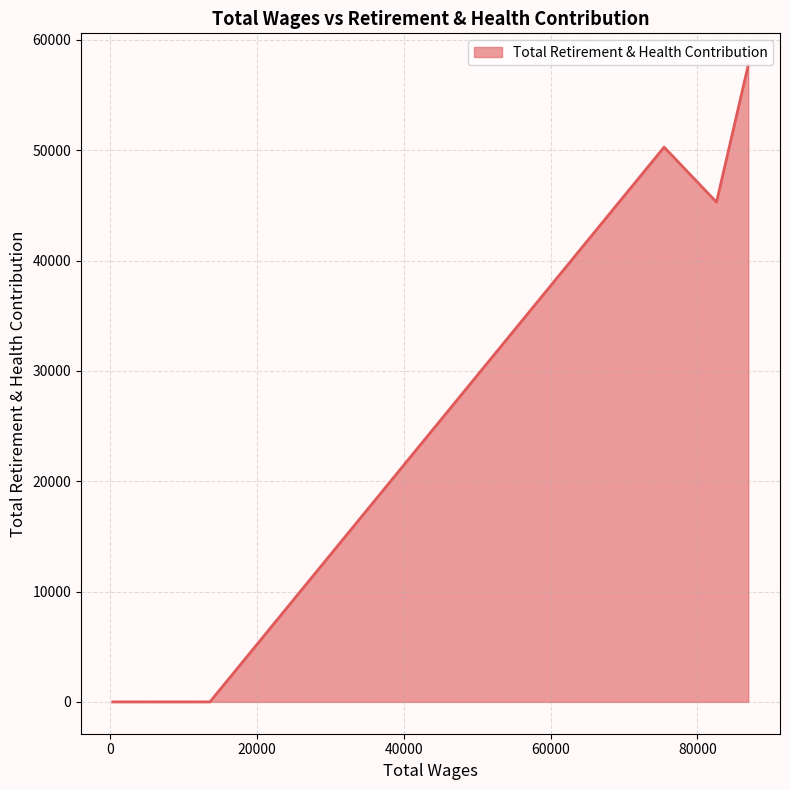

What is the difference between the maximum and minimum values?

57708